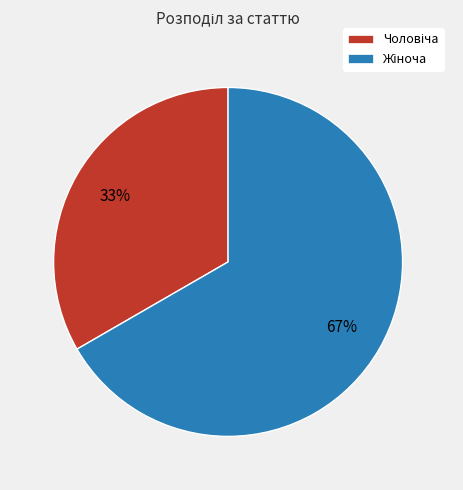

To the nearest percent, what is the average slice percentage?

50%